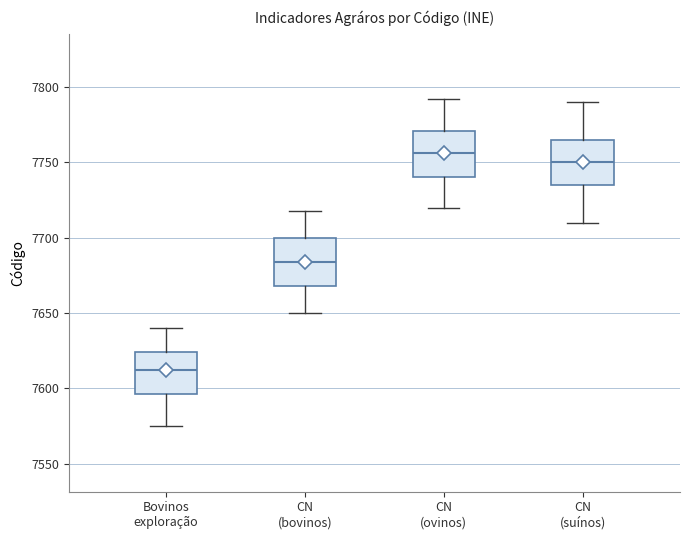

Reading left to right, transcribe this box plot: for each box, give where its median line is, the range the box spans, and where its two whiskers end, as read against the y-axis. The values are not printed on the chart, so give them approximately, as read against the axis.

Bovinos exploração: median 7610, box 7595 to 7625, whiskers 7575 to 7640
CN (bovinos): median 7685, box 7670 to 7700, whiskers 7650 to 7720
CN (ovinos): median 7755, box 7740 to 7770, whiskers 7720 to 7790
CN (suínos): median 7750, box 7735 to 7765, whiskers 7710 to 7790